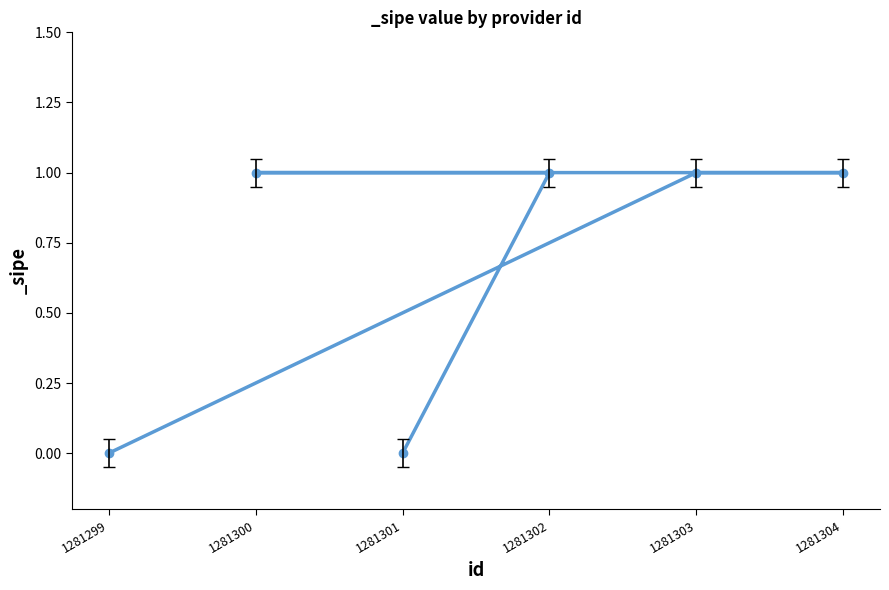

What is the maximum value shown in the chart?

1